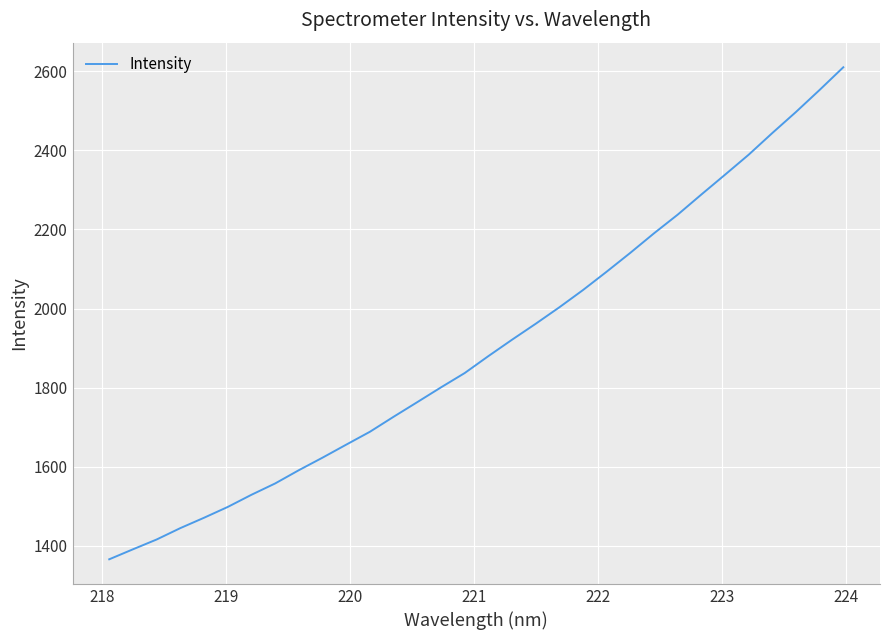

What is the maximum value shown in the chart?

2609.8